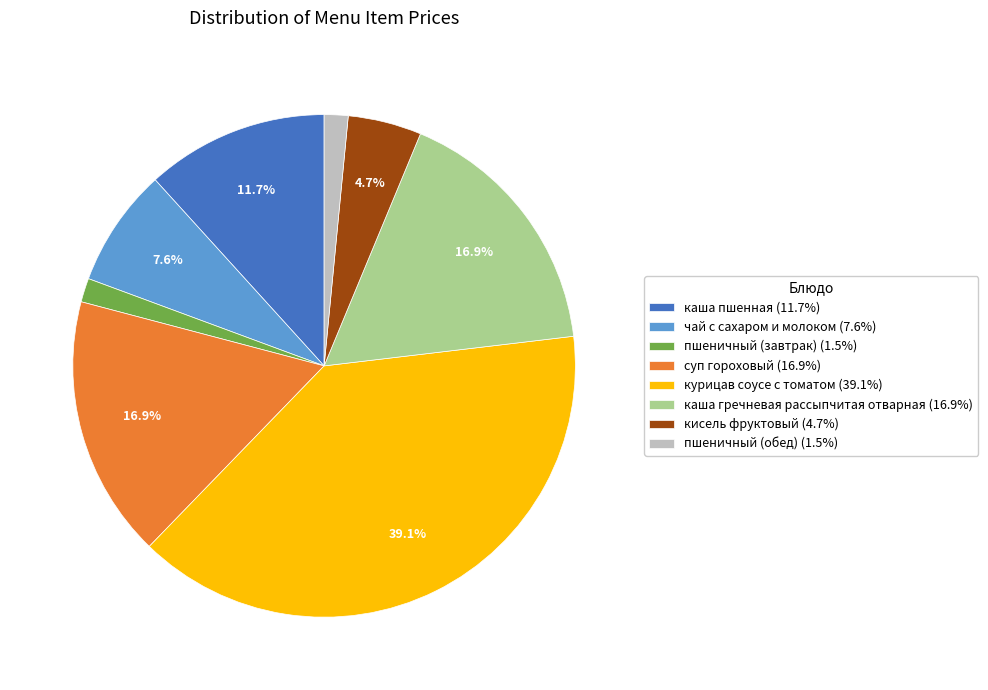

Count the number of slices in the pie.

8